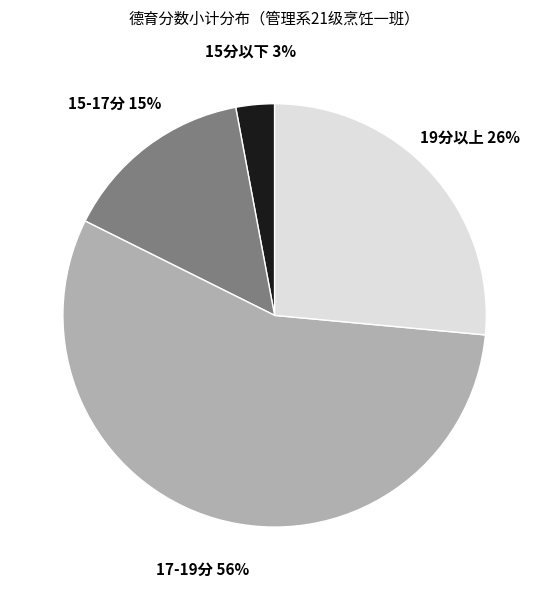

Which slice is the largest?

17-19分 56%